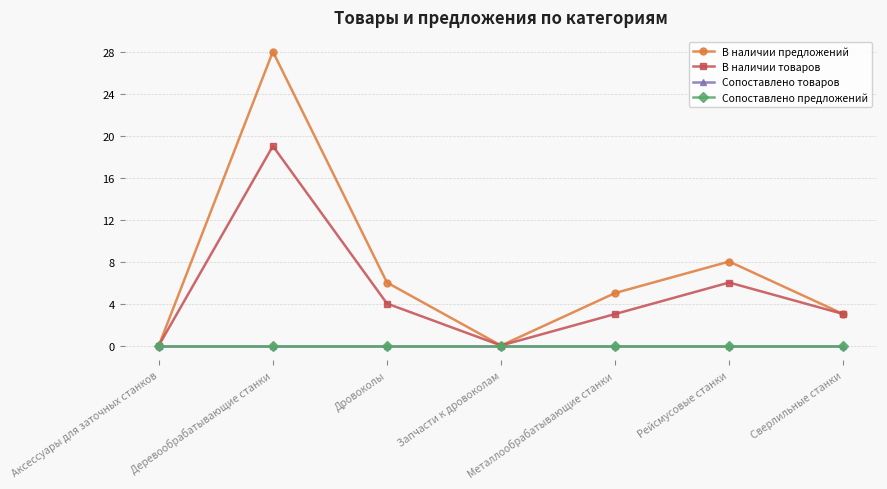

Which series has the largest range (max minus min)?

В наличии предложений